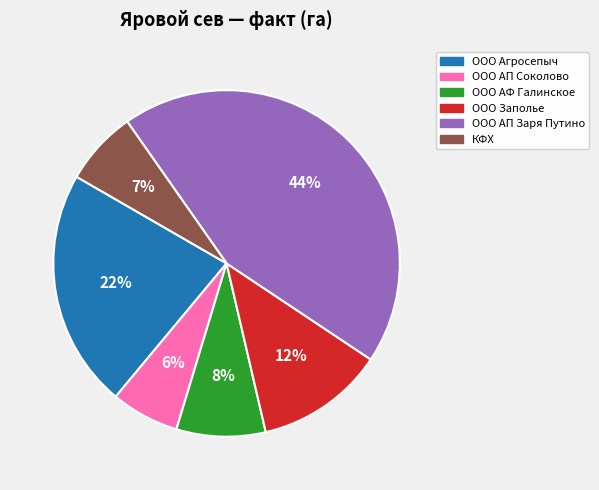

Which slice is the smallest?

ООО АП Соколово